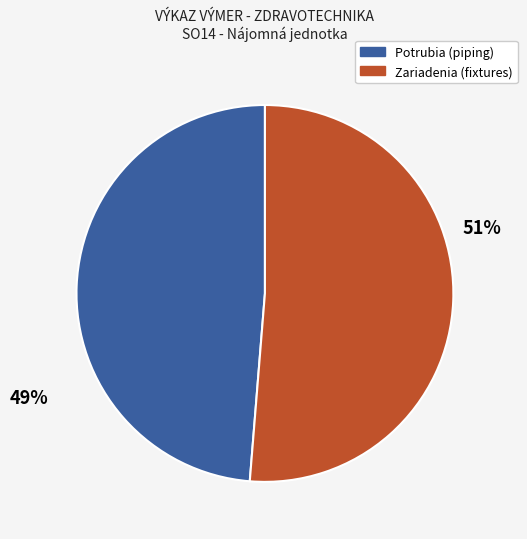

Does any single category account for the majority?

Yes